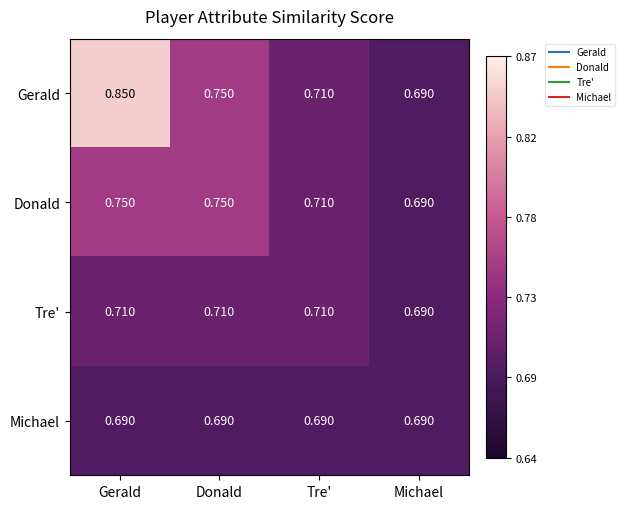

Which category has the lowest value in the Tre' series?

Michael